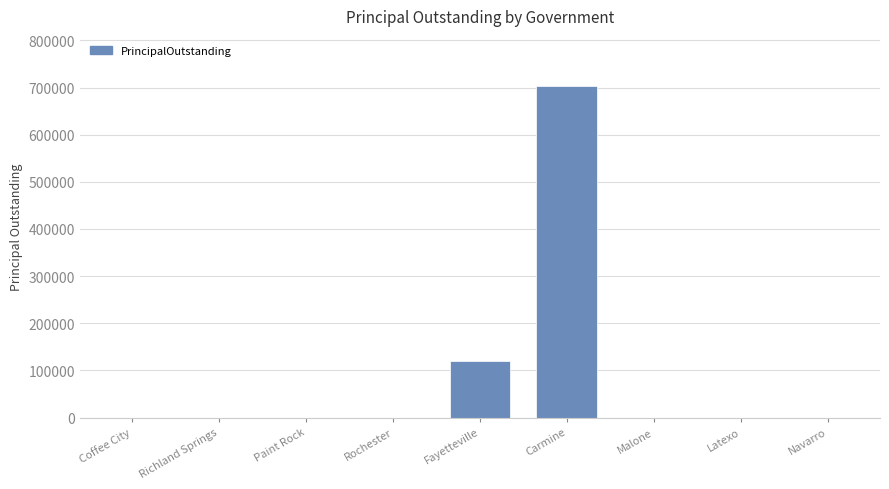

True or false: the data shows 376957 at Coffee City.

False